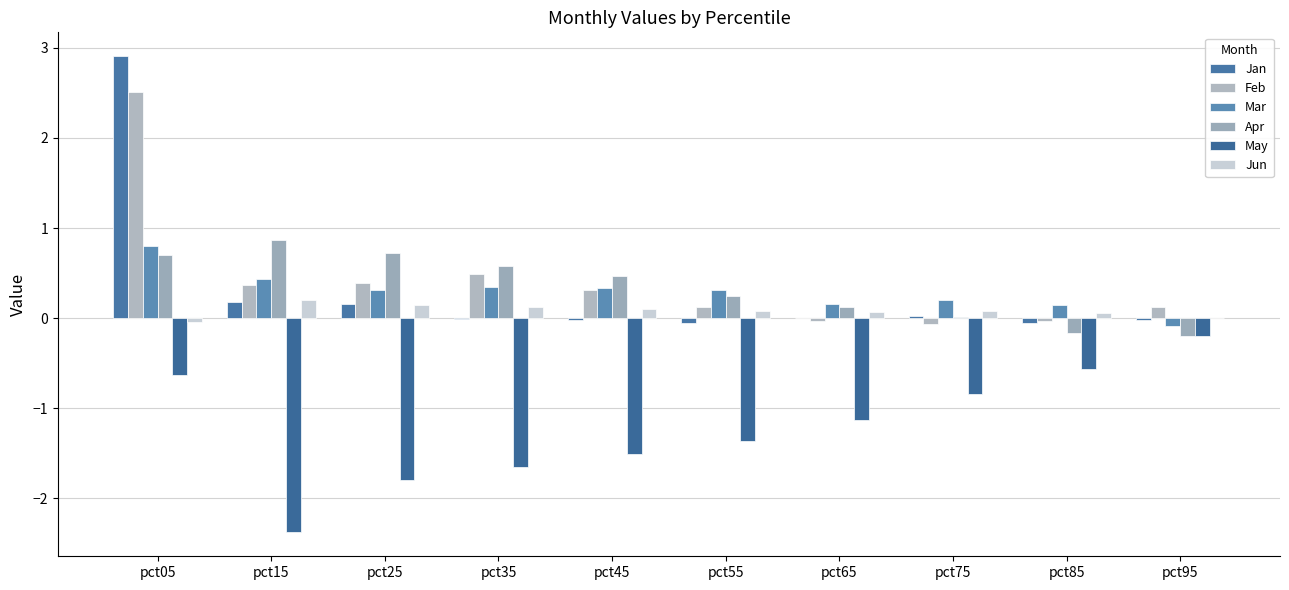

What is the difference between the May values at pct75 and pct65?

0.3